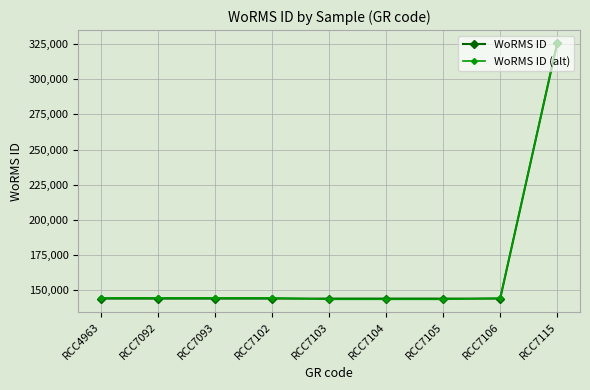

What is the difference between the highest and lowest values at RCC7105?

500